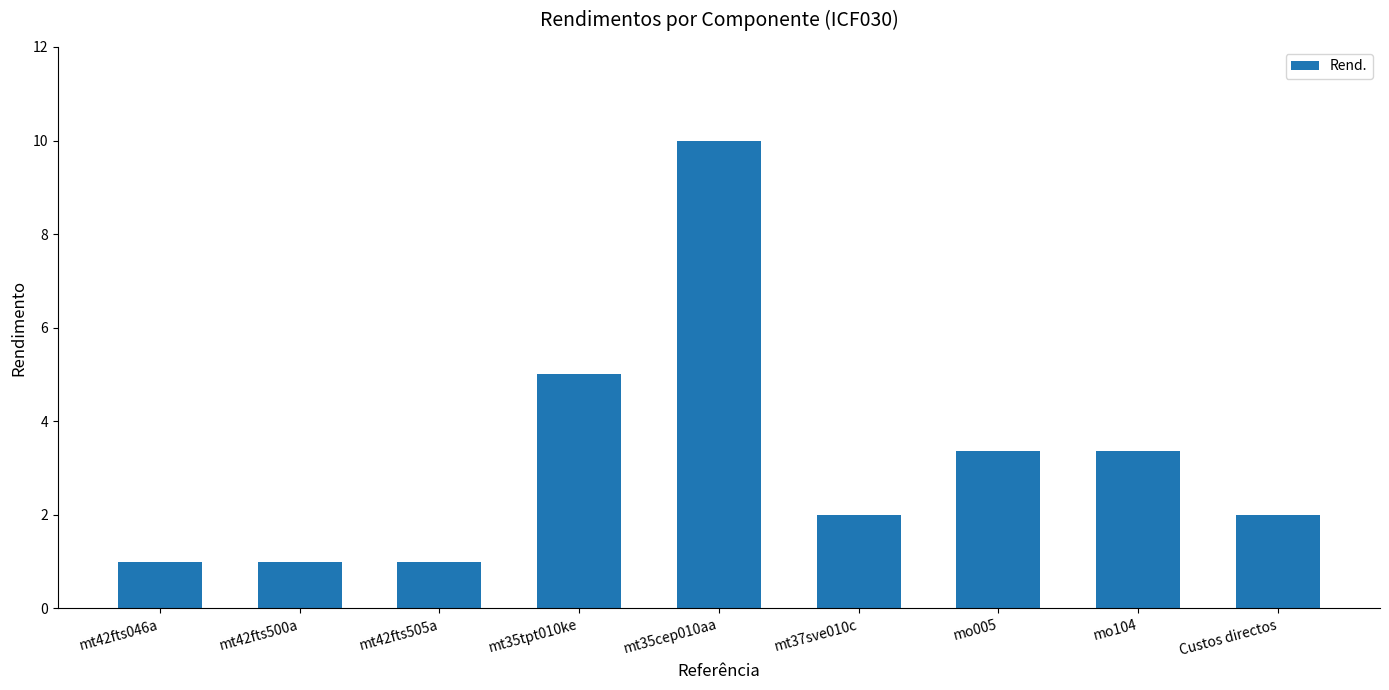

What is the difference between the maximum and minimum values?

9.0